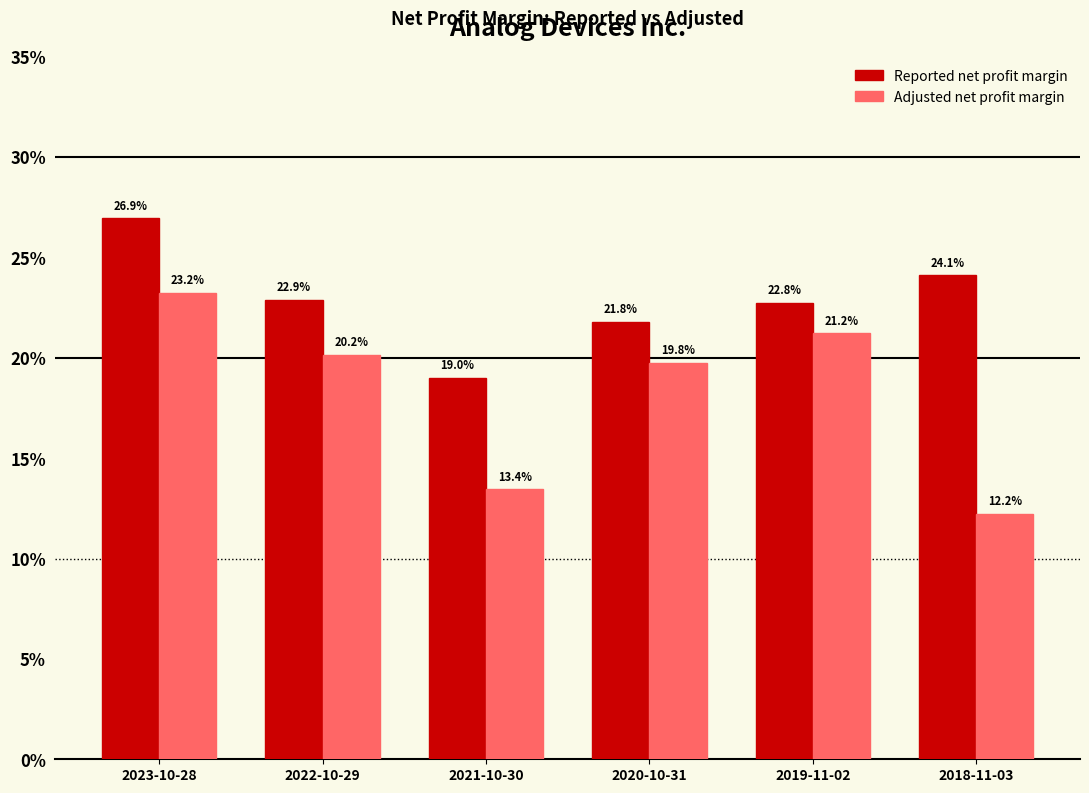

What is the average value of the Adjusted net profit margin series?

0.2